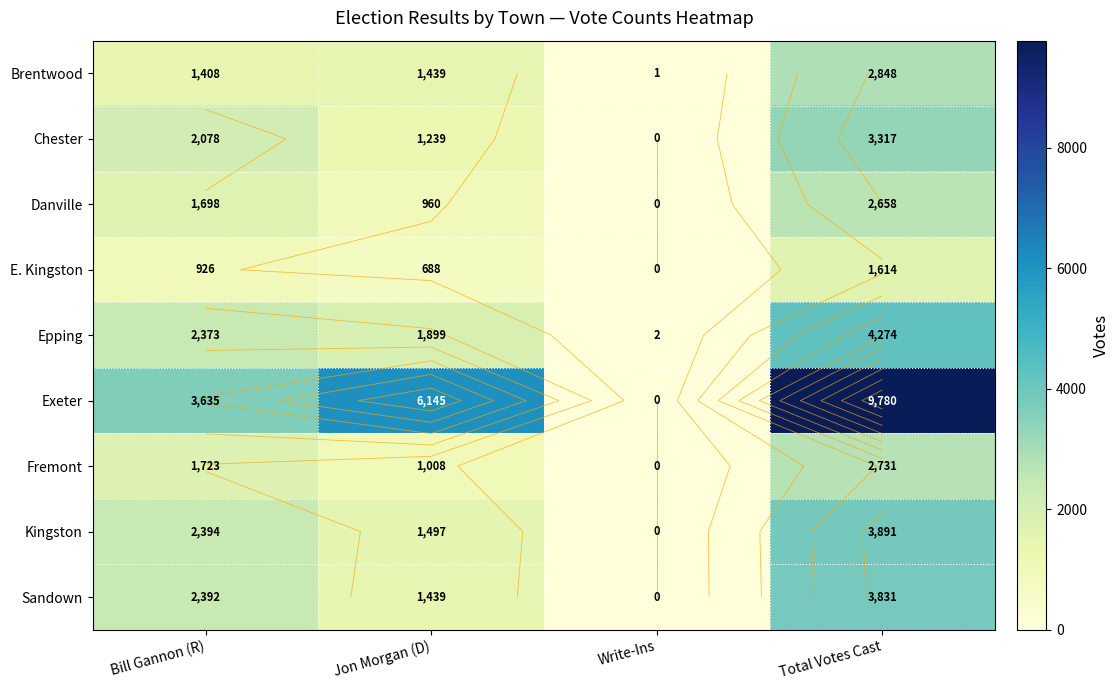

At which category is the sum across all series the highest?

Total Votes Cast